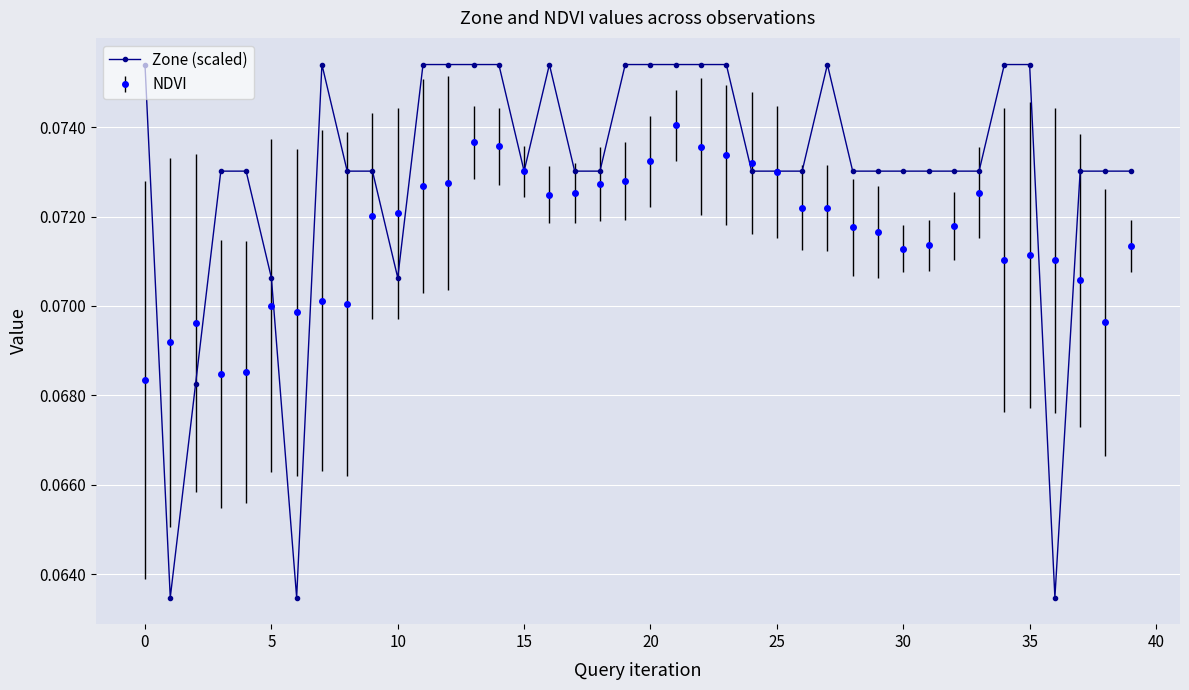

True or false: Zone (scaled) has more than 0 interior local peaks.

True